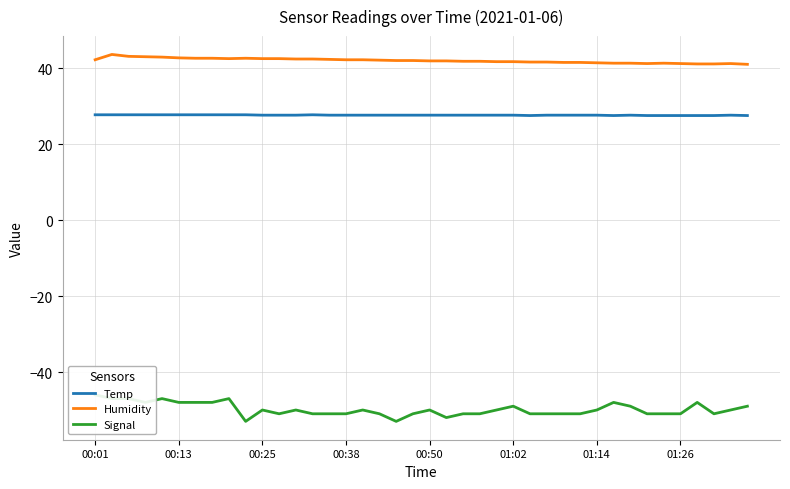

Reading left to right, transcribe all the data shown in this chart.

Temp: 27.8	27.8	27.8	27.8	27.8	27.8	27.8	27.8	27.8	27.8	27.7	27.7	27.7	27.8	27.7	27.7	27.7	27.7	27.7	27.7	27.7	27.7	27.7	27.7	27.7	27.7	27.6	27.7	27.7	27.7	27.7	27.6	27.7	27.6	27.6	27.6	27.6	27.6	27.7	27.6
Humidity: 42.3	43.7	43.2	43.1	43.0	42.8	42.7	42.7	42.6	42.7	42.6	42.6	42.5	42.5	42.4	42.3	42.3	42.2	42.1	42.1	42.0	42.0	41.9	41.9	41.8	41.8	41.7	41.7	41.6	41.6	41.5	41.4	41.4	41.3	41.4	41.3	41.2	41.2	41.3	41.1
Signal: -46.0	-47.0	-47.0	-48.0	-47.0	-48.0	-48.0	-48.0	-47.0	-53.0	-50.0	-51.0	-50.0	-51.0	-51.0	-51.0	-50.0	-51.0	-53.0	-51.0	-50.0	-52.0	-51.0	-51.0	-50.0	-49.0	-51.0	-51.0	-51.0	-51.0	-50.0	-48.0	-49.0	-51.0	-51.0	-51.0	-48.0	-51.0	-50.0	-49.0